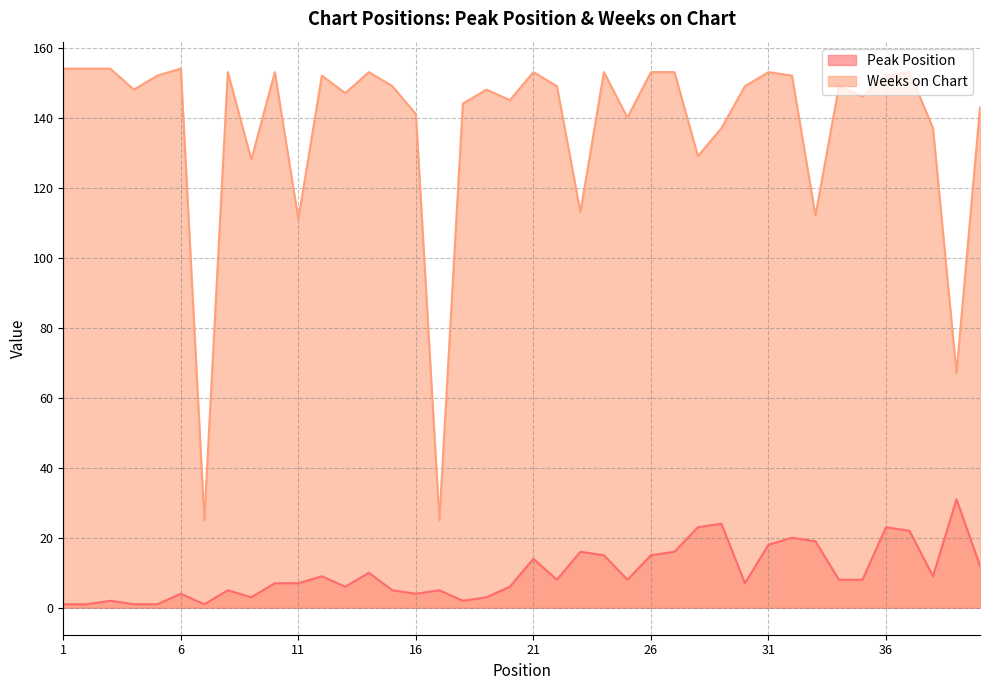

At which label does Peak Position first exceed 8?

12